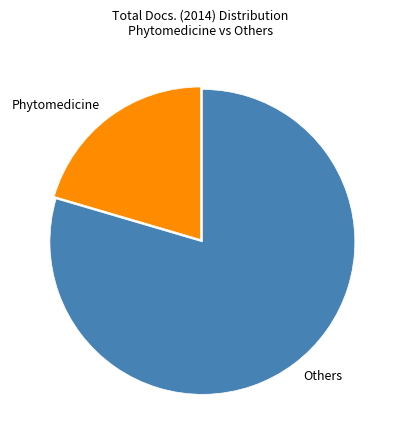

Approximately how many times larger is the value at Phytomedicine compared to Others?

0.3